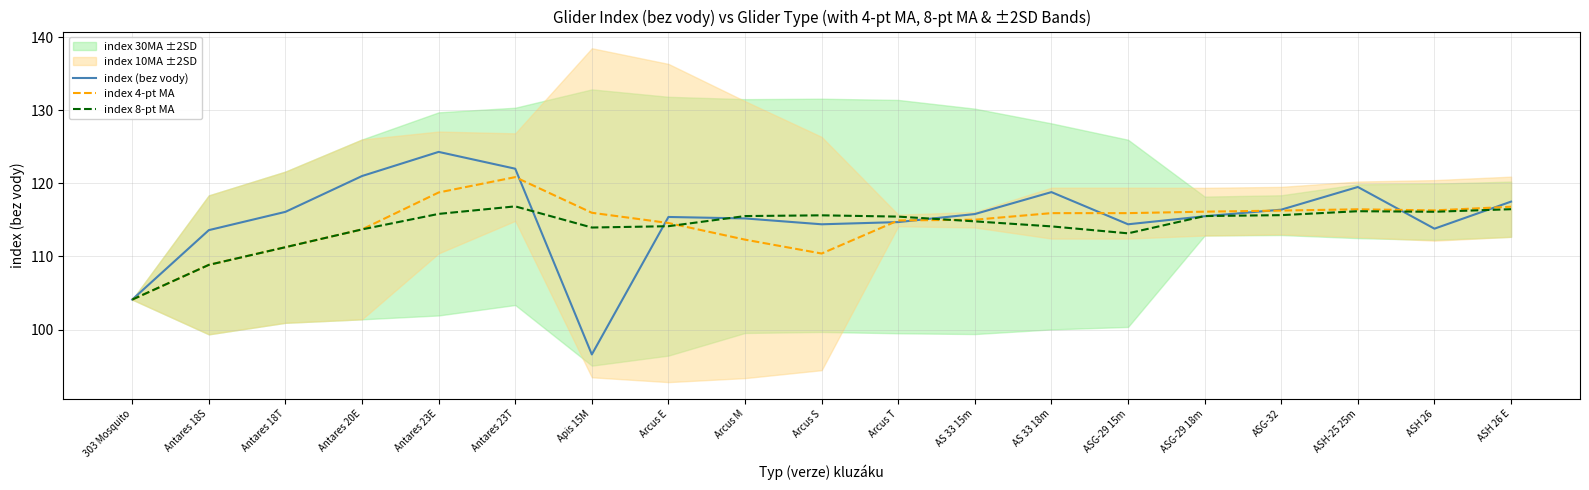

What is the approximate value of index 4-pt MA at AS 33 18m?

115.9